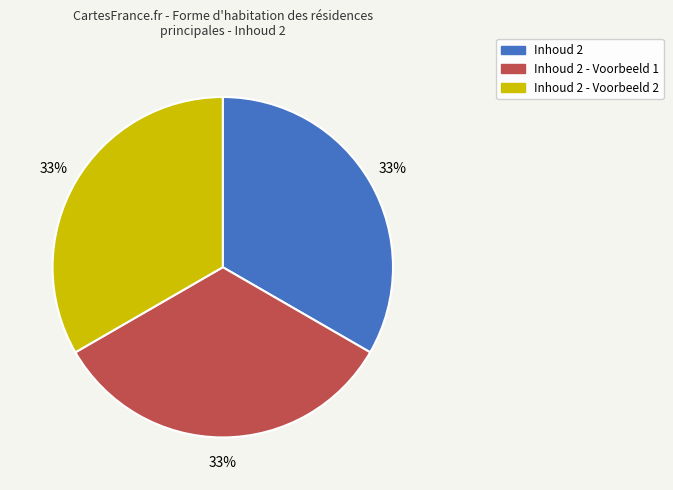

To the nearest percent, what is the average slice percentage?

33%